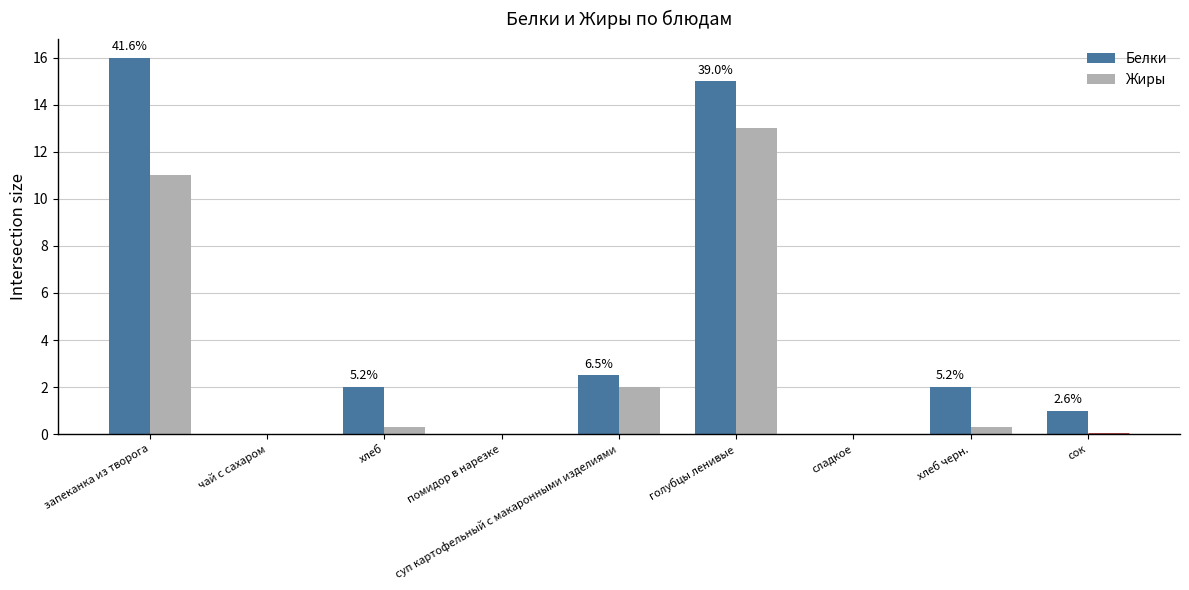

What is the maximum value shown in the chart?

16.0